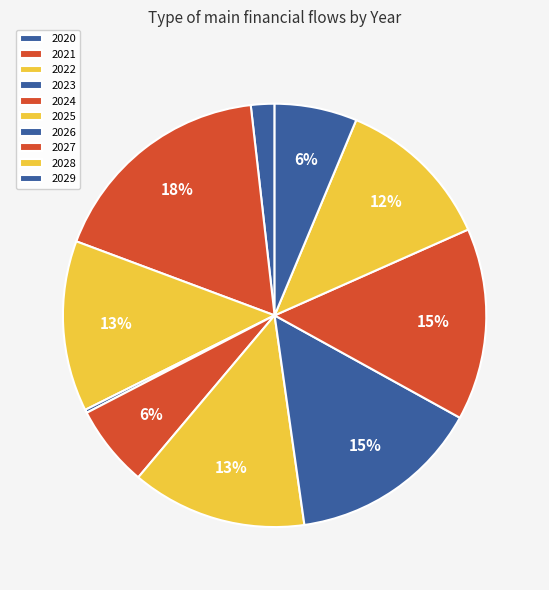

The 2021 slice represents 24% of the pie. True or false?

False